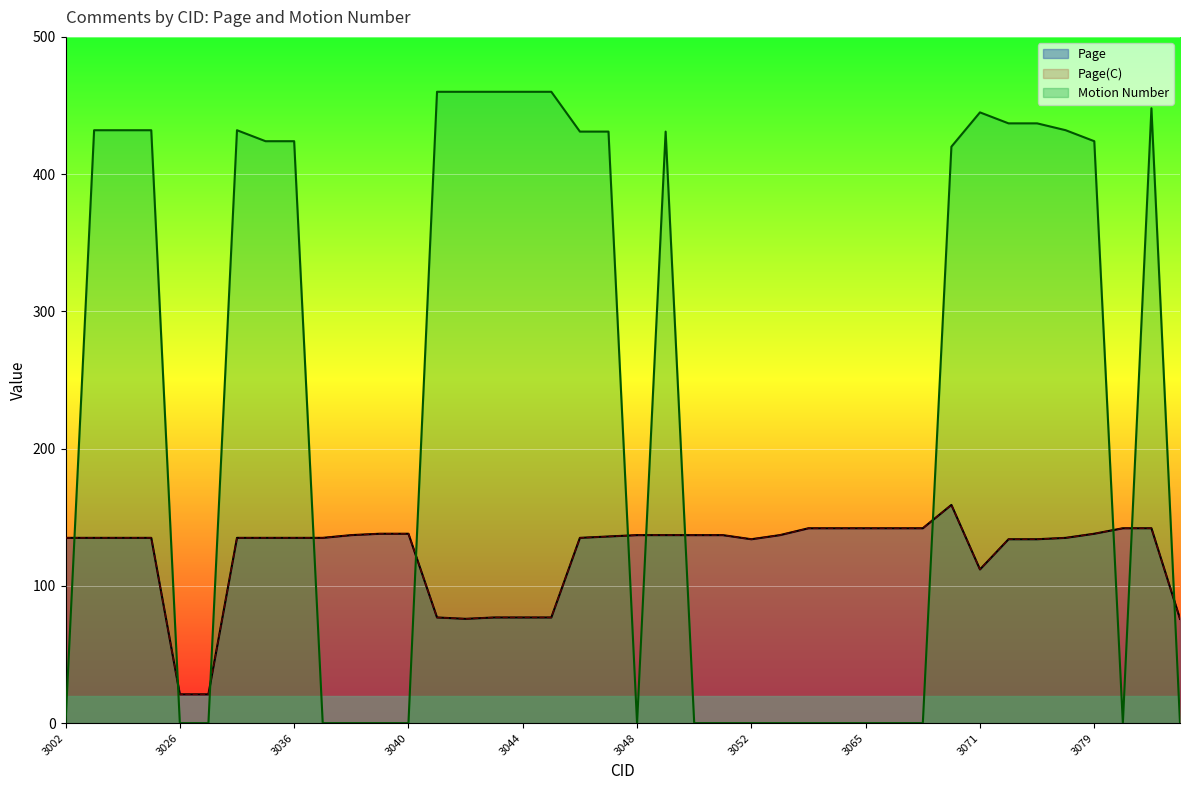

Reading right to left, transcribe all the data shown in this chart.

Page: 76	142	142	138	135	134	134	112	159	142	142	142	142	142	137	134	137	137	137	137	136	135	77	77	77	76	77	138	138	137	135	135	135	135	21	21	135	135	135	135
Page(C): 76	142	142	138	135	134	134	112	159	142	142	142	142	142	137	134	137	137	137	137	136	135	77	77	77	76	77	138	138	137	135	135	135	135	21	21	135	135	135	135
Motion Number: 0	448	0	424	432	437	437	445	420	0	0	0	0	0	0	0	0	0	431	0	431	431	460	460	460	460	460	0	0	0	0	424	424	432	0	0	432	432	432	0